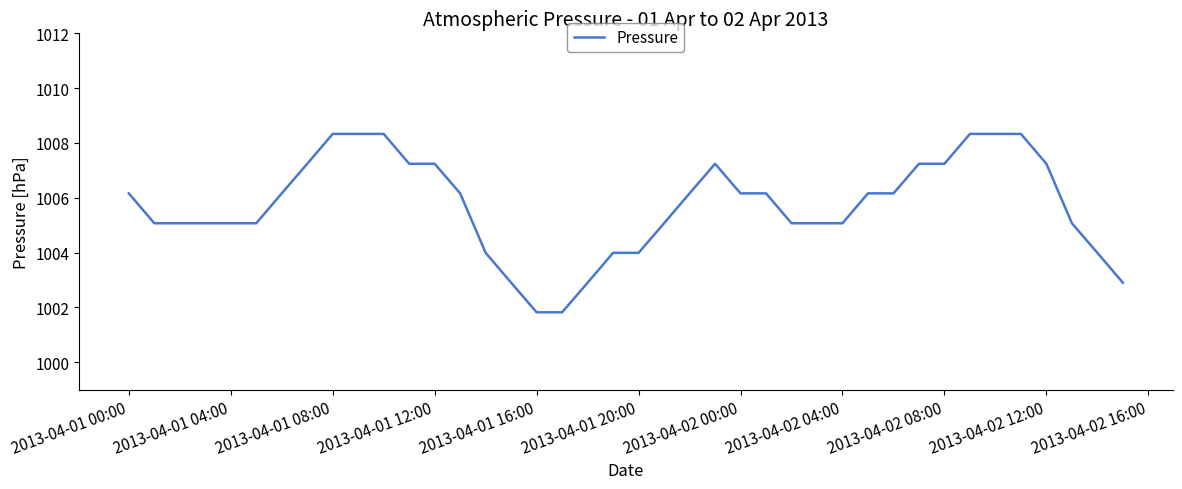

What is the difference between the maximum and minimum values?

6.5